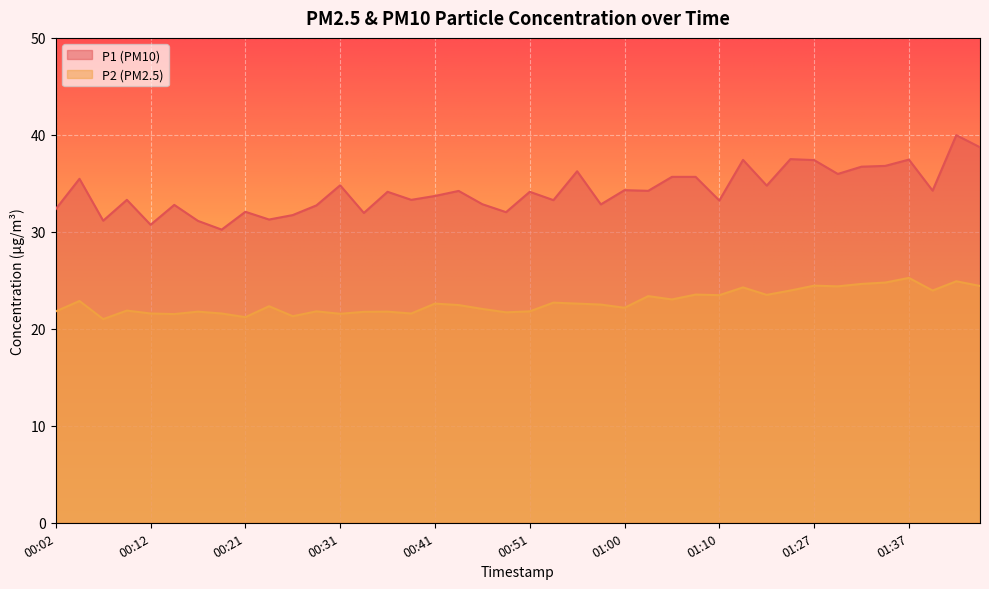

Rank the series at 01:05 from lowest to highest value.

P2, P1